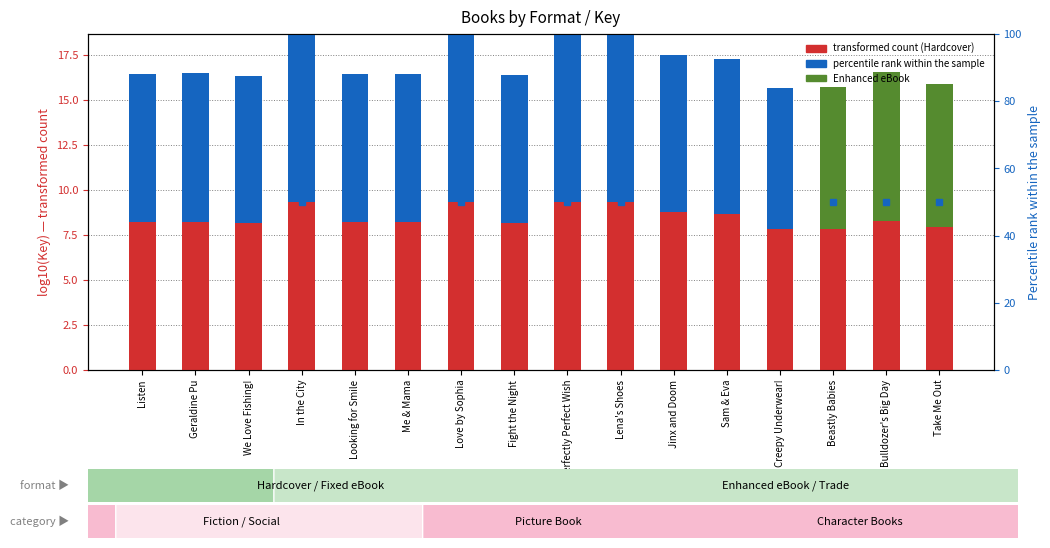

At which label is Fixed Layout eBook closest to 4?

Creepy Underwear!